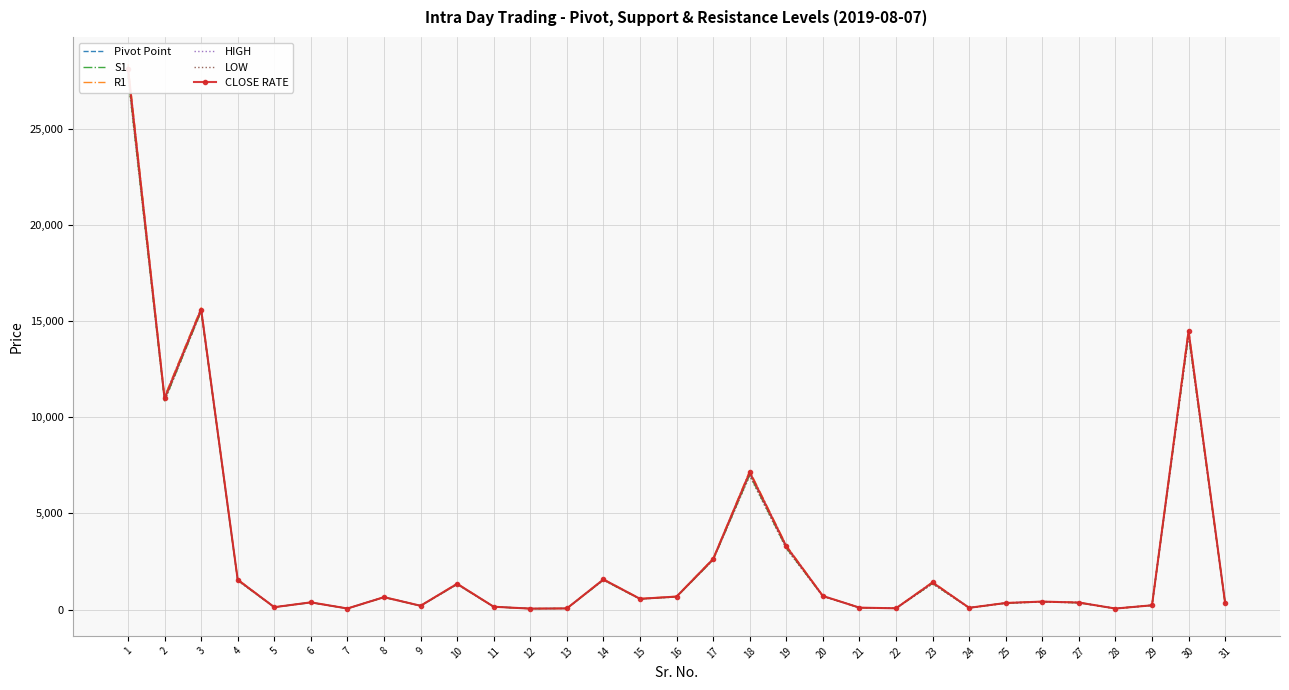

Reading left to right, transcribe all the data shown in this chart.

Pivot Point: 1=28000.2	2=10954.6	3=15593.3	4=1540.1	5=127.9	6=375.9	7=59.4	8=652.7	9=200.8	10=1333.1	11=150.3	12=54.2	13=64.1	14=1557.6	15=559.9	16=674.4	17=2619.7	18=7083.6	19=3253.3	20=706.5	21=104.2	22=69.7	23=1390.1	24=94.5	25=344.3	26=413.6	27=367.4	28=57.2	29=226.9	30=14397.3	31=335.9
S1: 1=27760.5	2=10855.2	3=15500.7	4=1518.7	5=125.6	6=370.8	7=58.5	8=639.4	9=197.5	10=1318.2	11=148.1	12=52.2	13=62.8	14=1540.5	15=550.9	16=664.1	17=2583.9	18=7004.0	19=3203.6	20=698.2	21=102.8	22=68.7	23=1361.8	24=92.7	25=337.6	26=405.4	27=358.9	28=56.6	29=224.4	30=14284.6	31=331.5
R1: 1=28349.5	2=11078.0	3=15685.7	4=1573.5	5=131.1	6=384.3	7=60.7	8=661.2	9=205.7	10=1358.4	11=153.6	12=56.0	13=65.3	14=1586.9	15=572.6	16=690.7	17=2661.5	18=7217.1	19=3339.6	20=720.6	21=106.2	22=71.2	23=1440.0	24=97.6	25=353.8	26=426.8	27=378.6	28=58.1	29=229.2	30=14584.6	31=342.4
HIGH: 1=28240.0	2=11054.0	3=15686.0	4=1561.5	5=130.2	6=381.0	7=60.4	8=666.0	9=204.1	10=1348.0	11=152.4	12=56.1	13=65.5	14=1574.8	15=569.0	16=684.6	17=2655.5	18=7163.2	19=3303.0	20=714.8	21=105.7	22=70.8	23=1418.5	24=96.4	25=351.0	26=421.7	27=375.9	28=57.8	29=229.4	30=14510.0	31=340.3
LOW: 1=27651.0	2=10831.2	3=15501.0	4=1506.8	5=124.8	6=367.5	7=58.1	8=644.2	9=195.9	10=1307.8	11=146.9	12=52.4	13=63.0	14=1528.3	15=547.3	16=658.0	17=2577.9	18=6950.1	19=3167.0	20=692.5	21=102.3	22=68.2	23=1340.3	24=91.5	25=334.9	26=400.3	27=356.2	28=56.3	29=224.7	30=14210.0	31=329.4
CLOSE RATE: 1=28109.8	2=10978.6	3=15593.0	4=1552.1	5=128.8	6=379.2	7=59.8	8=648.0	9=202.4	10=1343.5	11=151.4	12=54.0	13=63.9	14=1569.8	15=563.5	16=680.5	17=2625.7	18=7137.6	19=3289.9	20=712.3	21=104.7	22=70.1	23=1411.7	24=95.7	25=347.1	26=418.7	27=370.1	28=57.5	29=226.7	30=14471.9	31=337.9